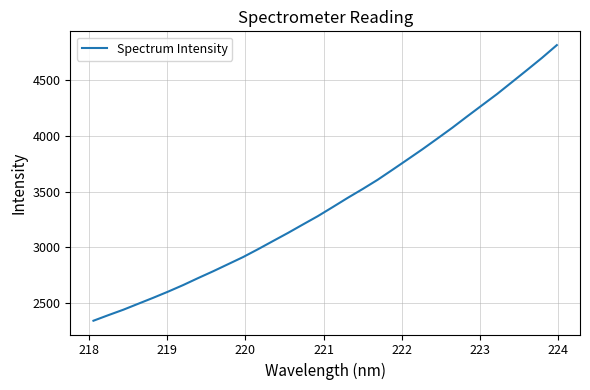

What is the minimum value shown in the chart?

2344.4